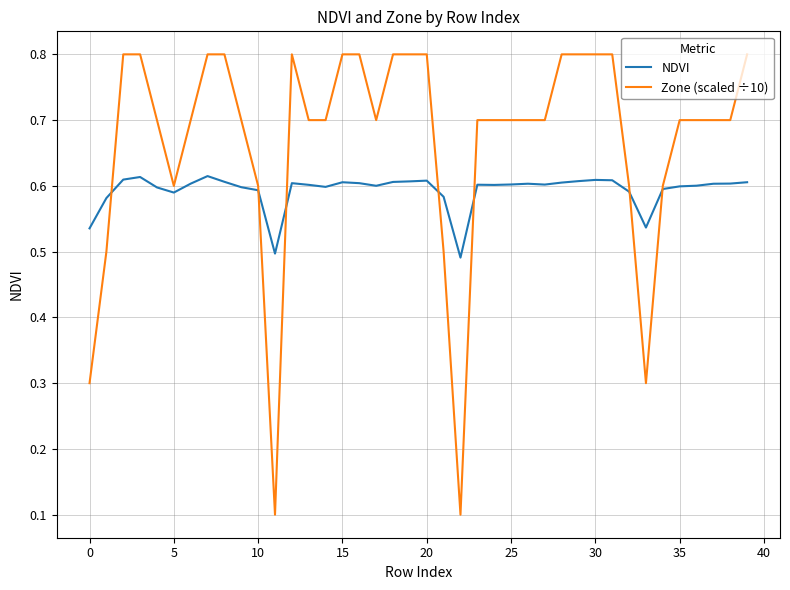

True or false: Zone (scaled ÷10) and NDVI cross at least once.

True